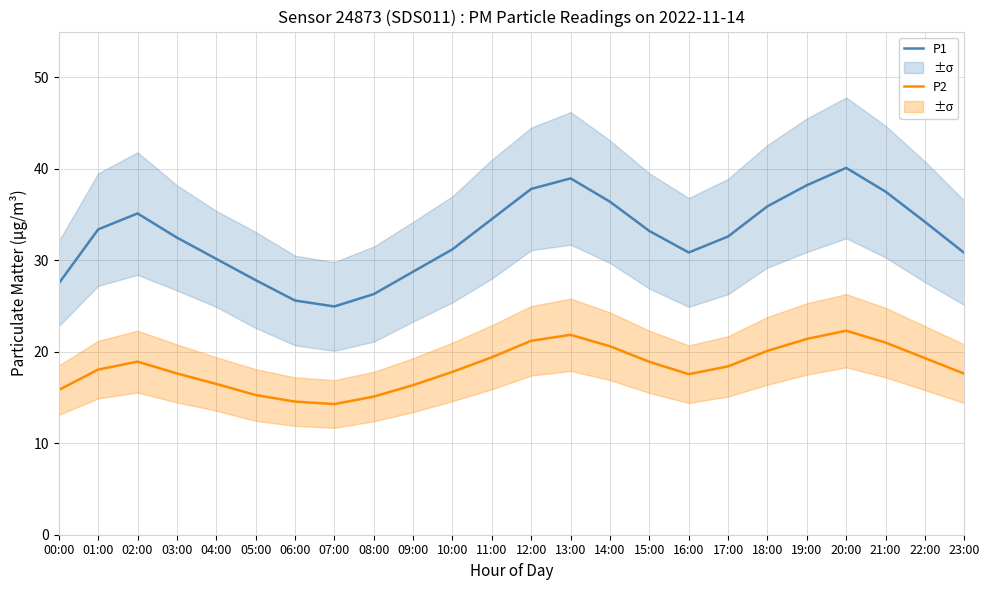

True or false: P1 and P2 intersect in this chart.

False